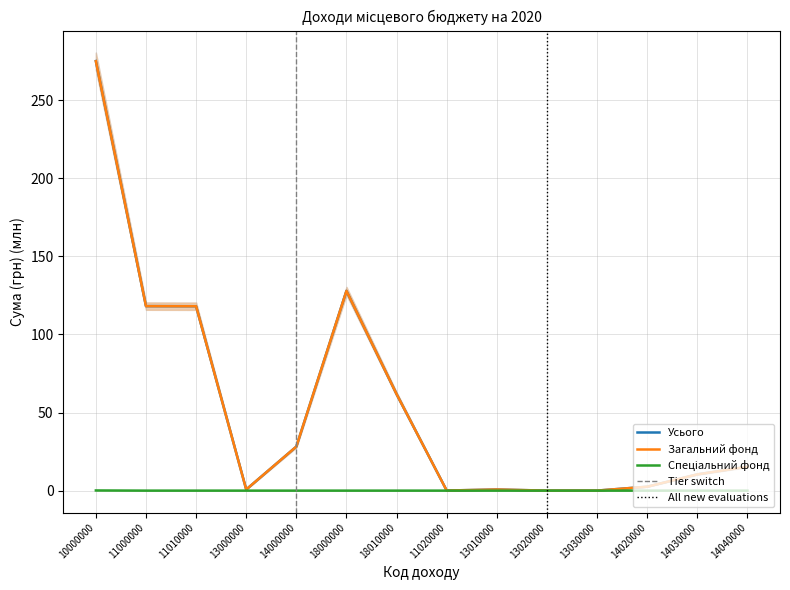

True or false: Усього has more than 2 points higher than both neighbors.

False